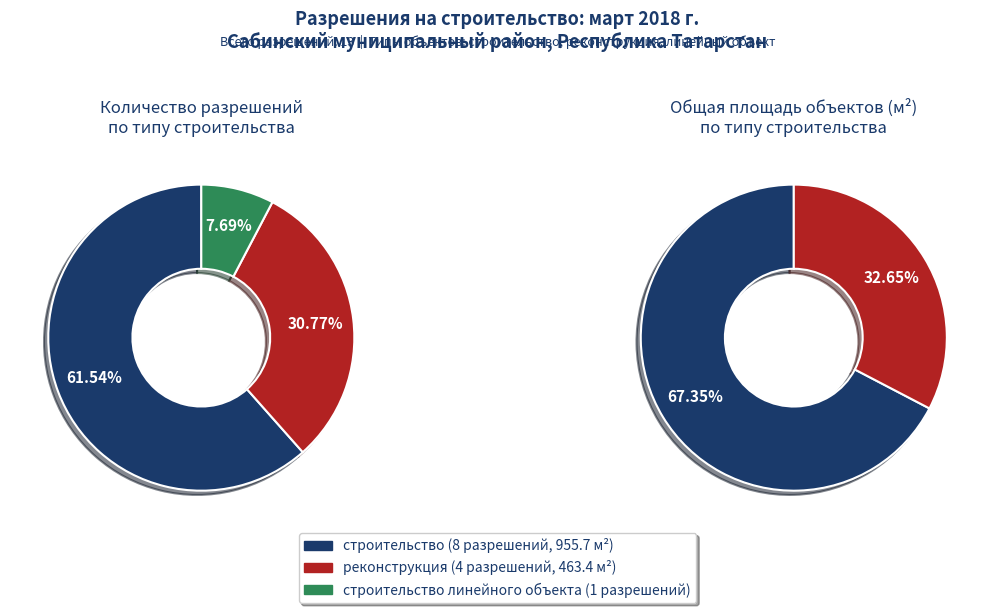

True or false: строительство линейного объекта accounts for 1% of the total.

False